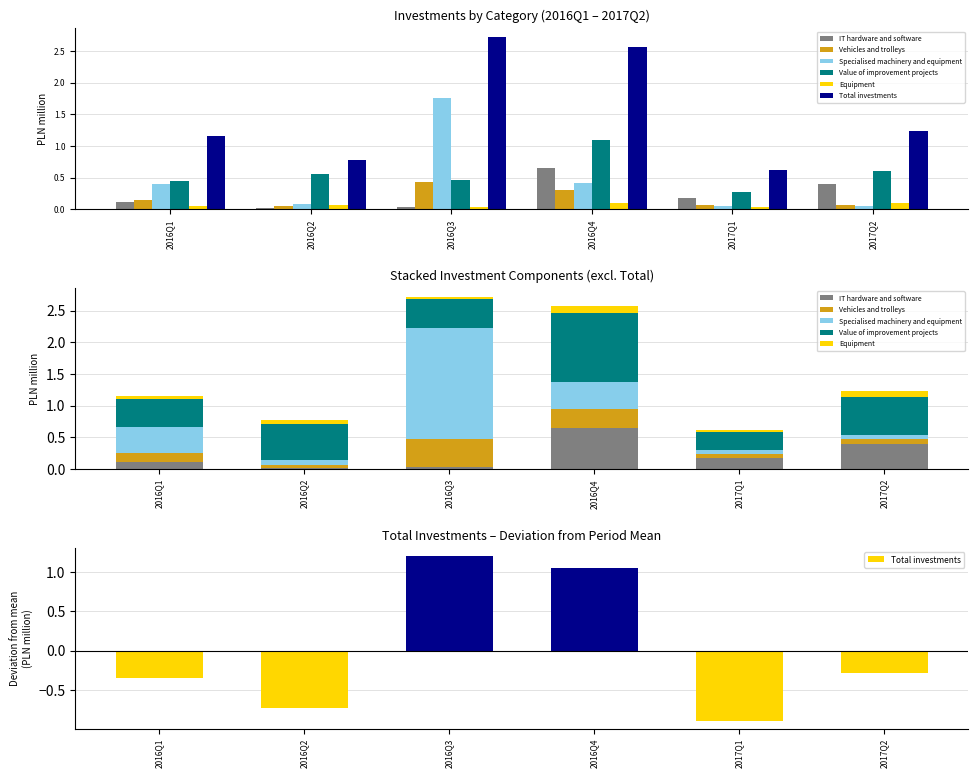

What is the difference between the maximum and minimum values in the Vehicles and trolleys series?

0.4